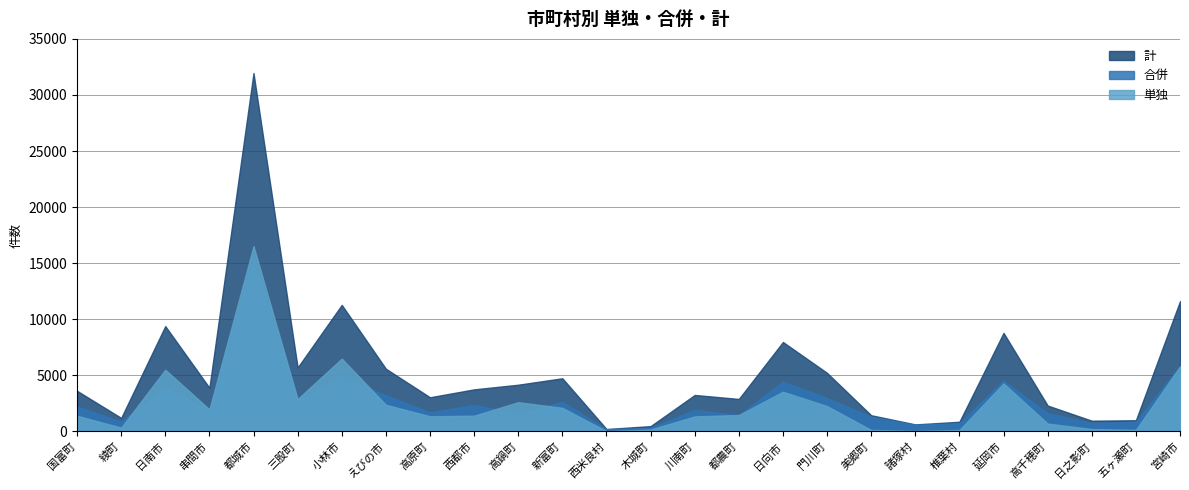

What is the label of the 25th point from the right?

綾町